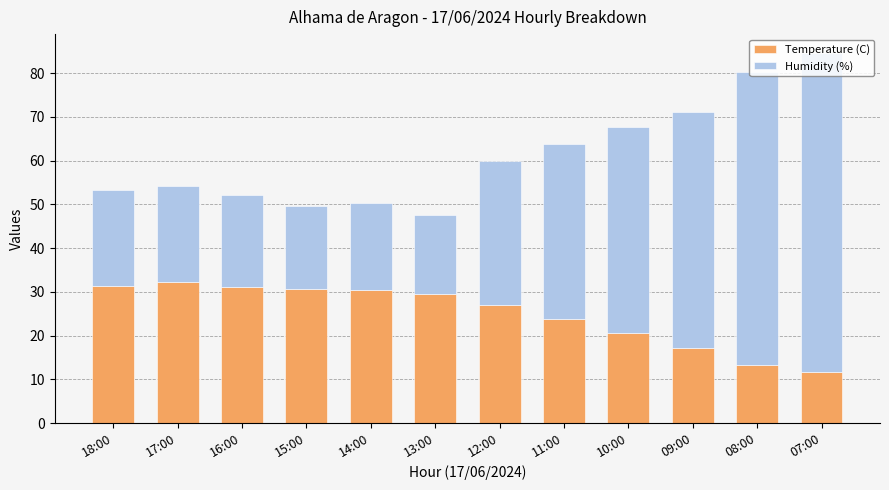

Are the bars horizontal?

No